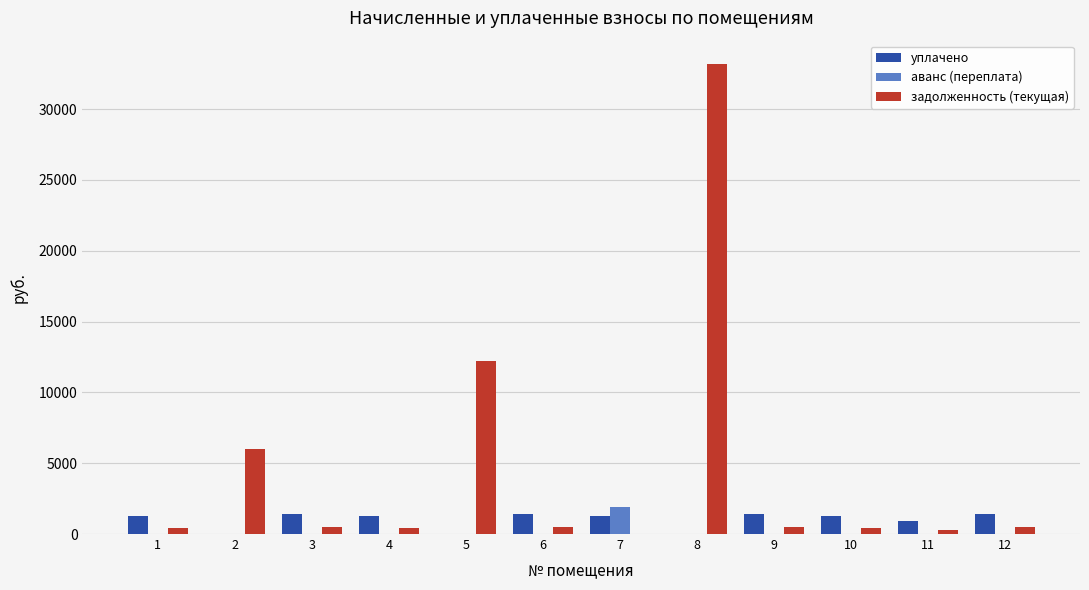

Which series has the largest total across all categories?

задолженность (текущая)